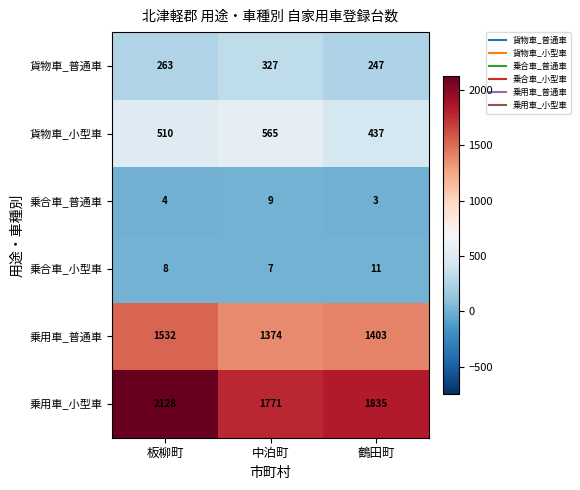

At 鶴田町, list the series in order from largest to smallest.

乗用車_小型車, 乗用車_普通車, 貨物車_小型車, 貨物車_普通車, 乗合車_小型車, 乗合車_普通車